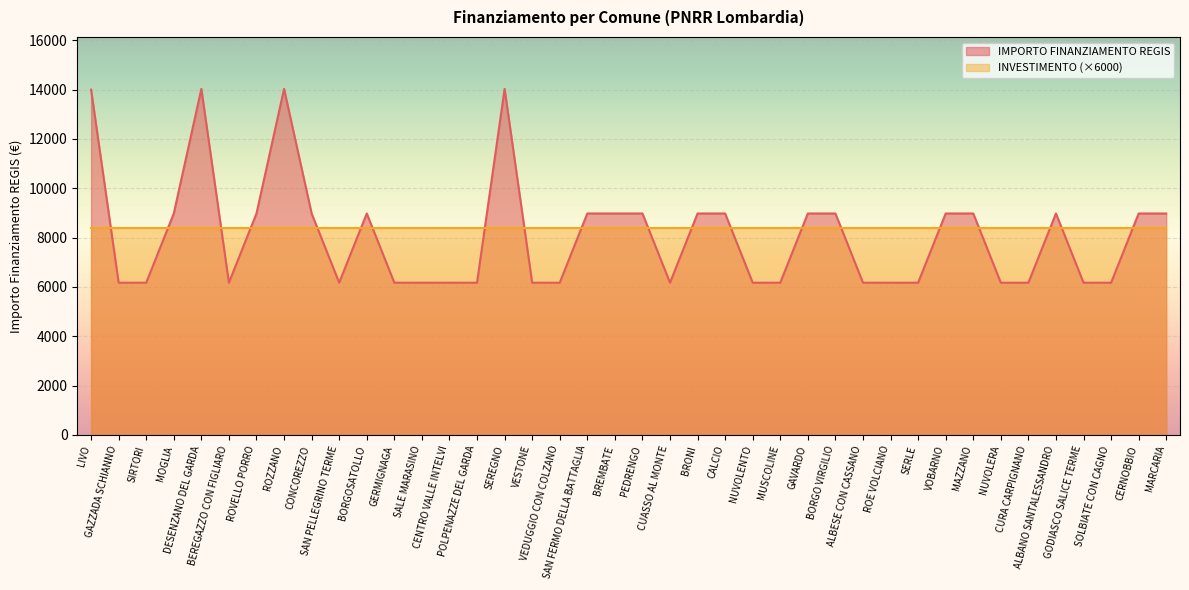

True or false: the data shows 8979.2 at ALBANO SANTALESSANDRO.

True